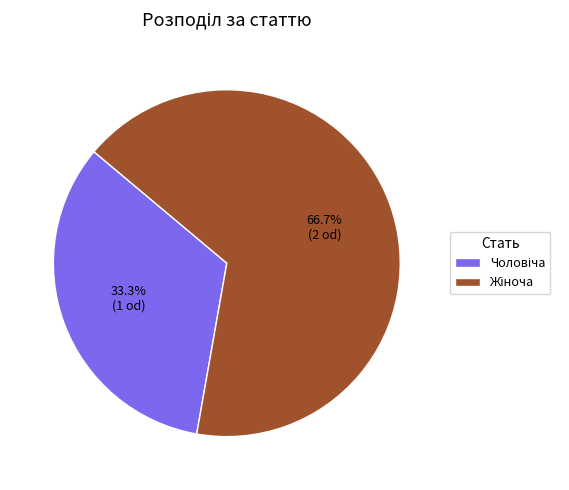

How many segments does this pie chart have?

2